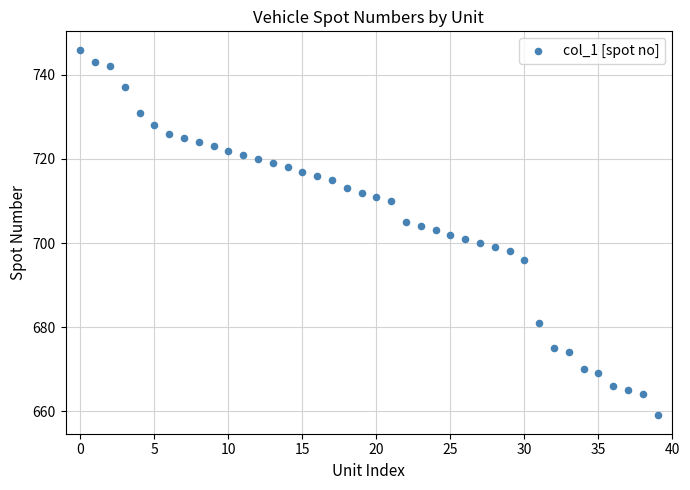

What is the range of Y values (max minus min)?

87